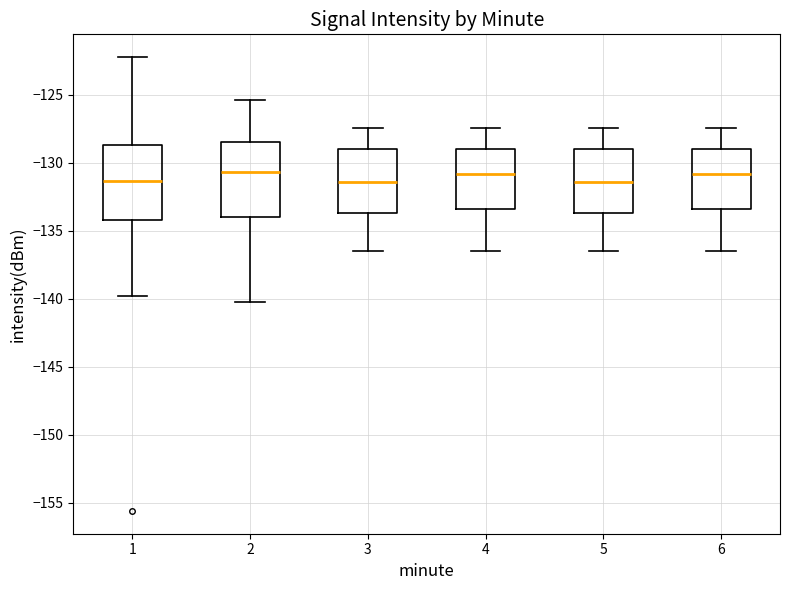

Reading left to right, read every box against the y-axis: the position of its median line, the range the box covers, and the ends of its whiskers. The values are not printed on the chart, so give them approximately, as read against the axis.

1: median -131.5, box -134.0 to -128.5, whiskers -140.0 to -122.0
2: median -130.5, box -134.0 to -128.5, whiskers -140.0 to -125.5
3: median -131.5, box -133.5 to -129.0, whiskers -136.5 to -127.5
4: median -131.0, box -133.5 to -129.0, whiskers -136.5 to -127.5
5: median -131.5, box -133.5 to -129.0, whiskers -136.5 to -127.5
6: median -131.0, box -133.5 to -129.0, whiskers -136.5 to -127.5